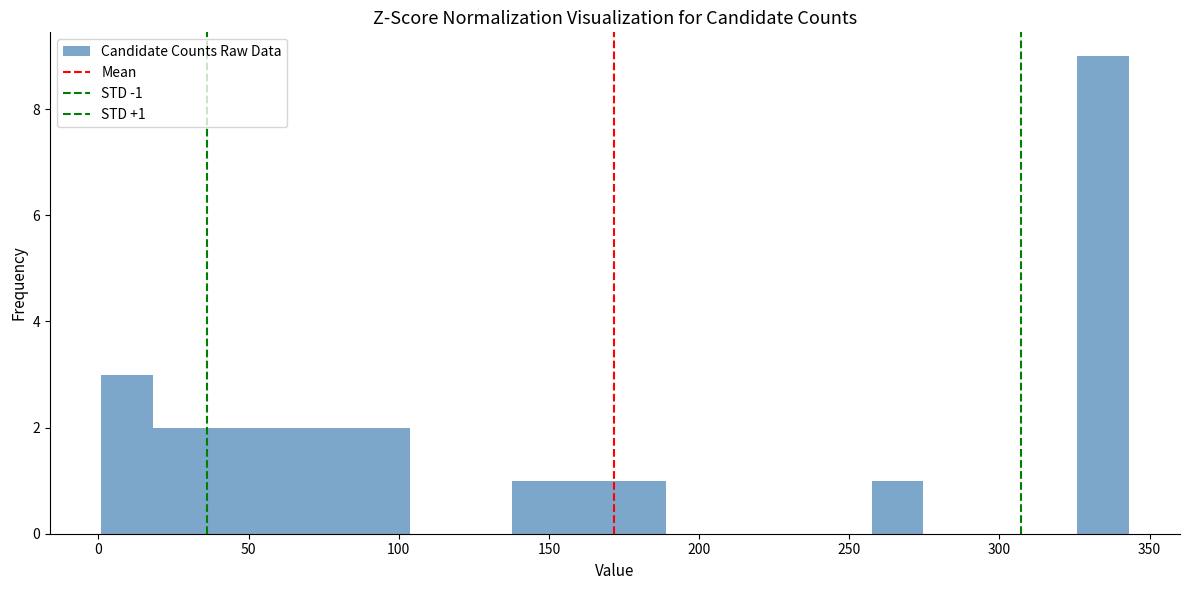

Read against the x-axis, roughly where is the centre of the tallest bar?

335